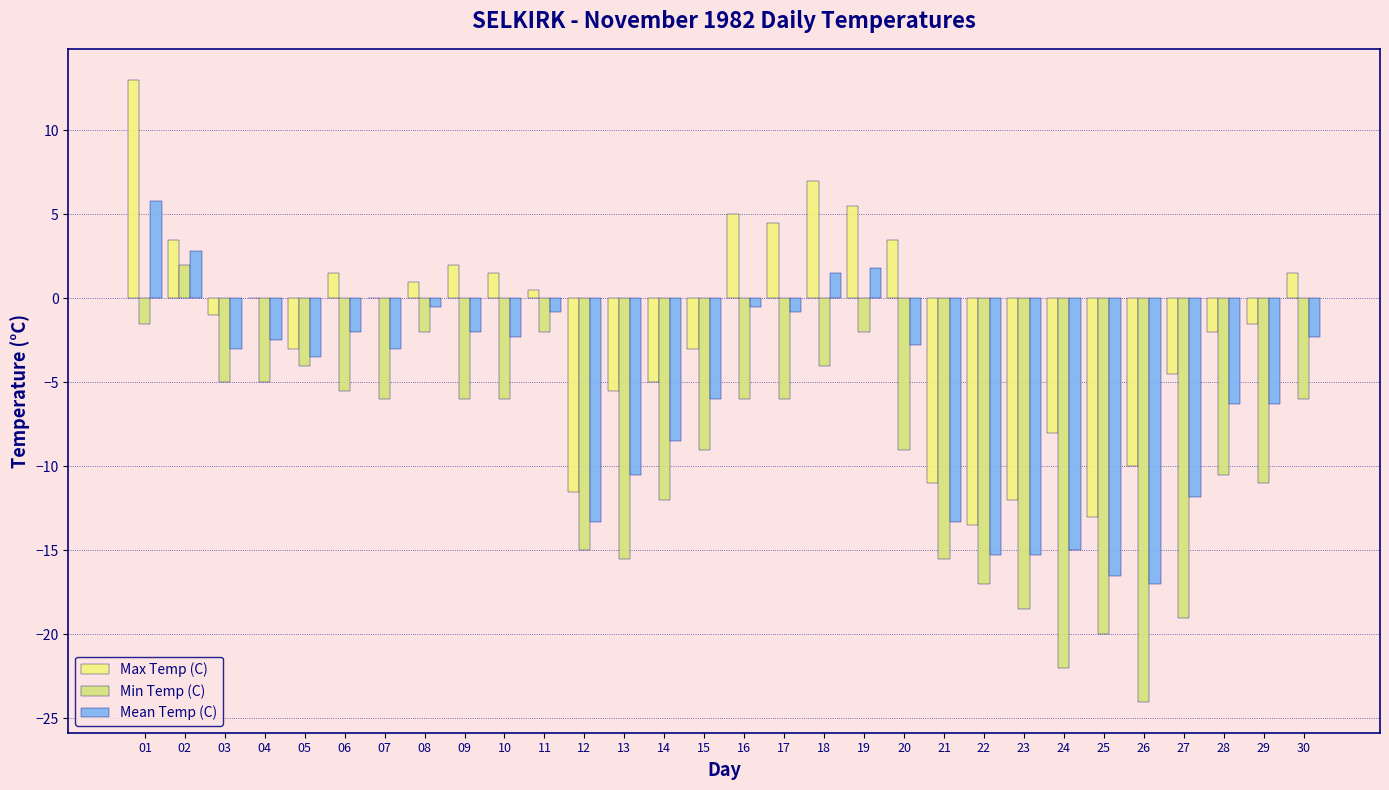

How many distinct data groups are displayed?

3